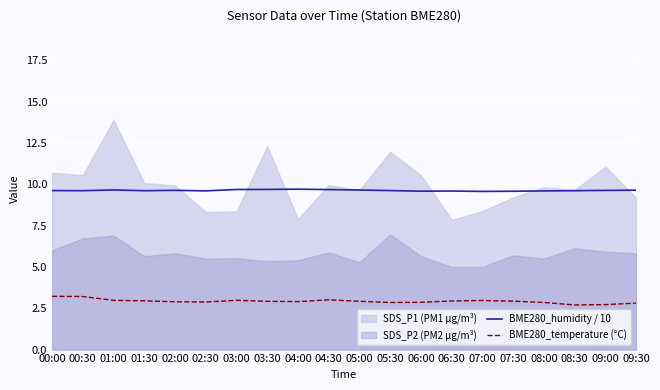

How many interior local valleys does the BME280_humidity / 10 series have?

5